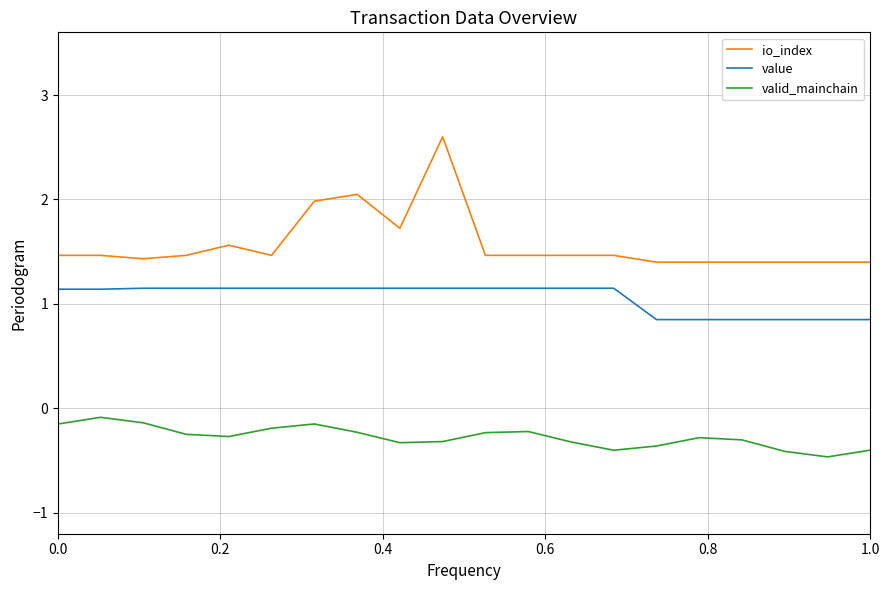

Which series has the largest range (max minus min)?

io_index